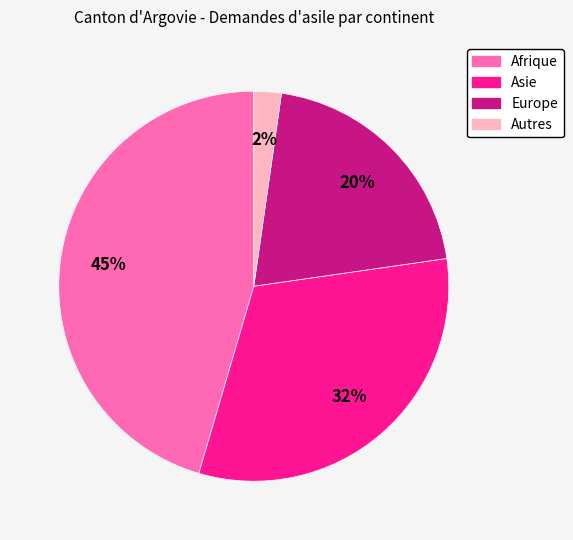

Combined, do Afrique and Asie account for over 50%?

Yes